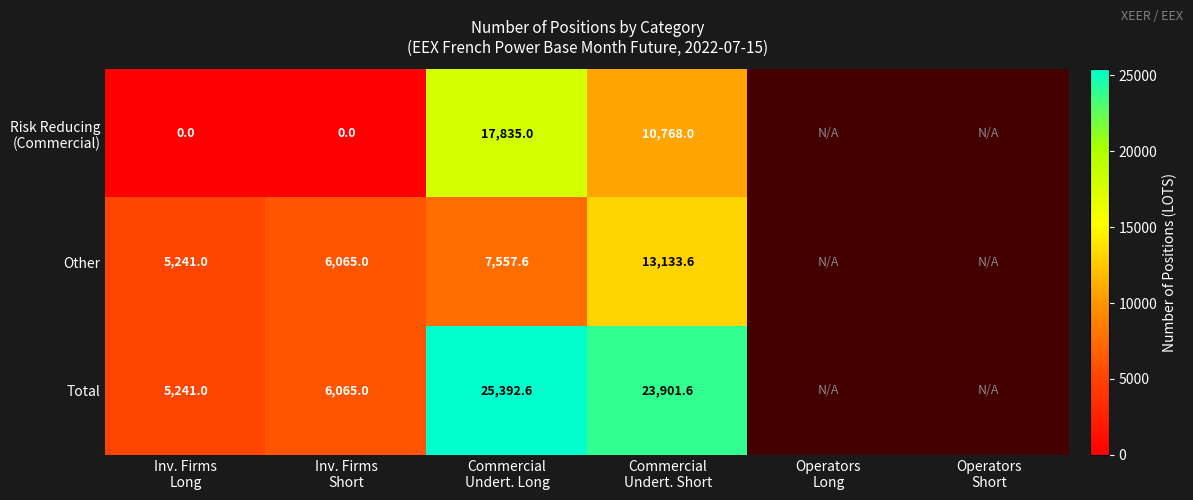

What is the difference between the highest and lowest values at Inv. Firms
Long?

5241.0